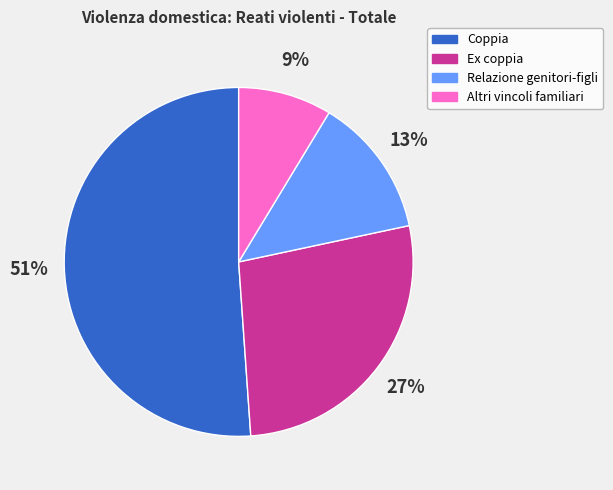

Between Altri vincoli familiari and Ex coppia, which is larger?

Ex coppia